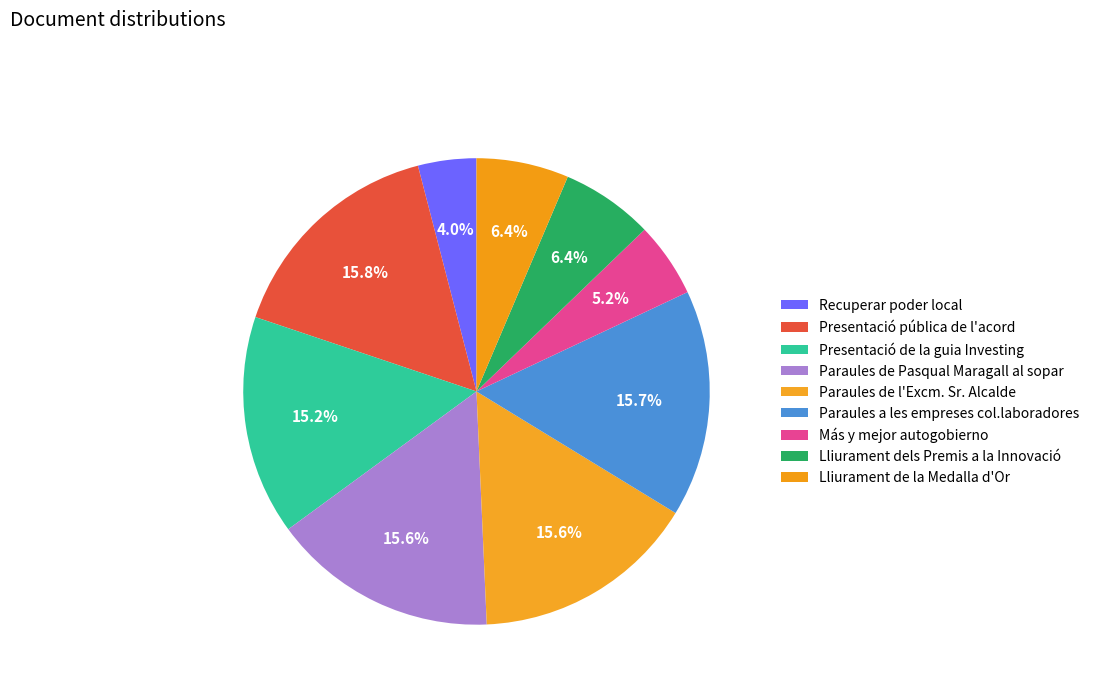

Which category has the smallest portion of the pie?

Recuperar poder local